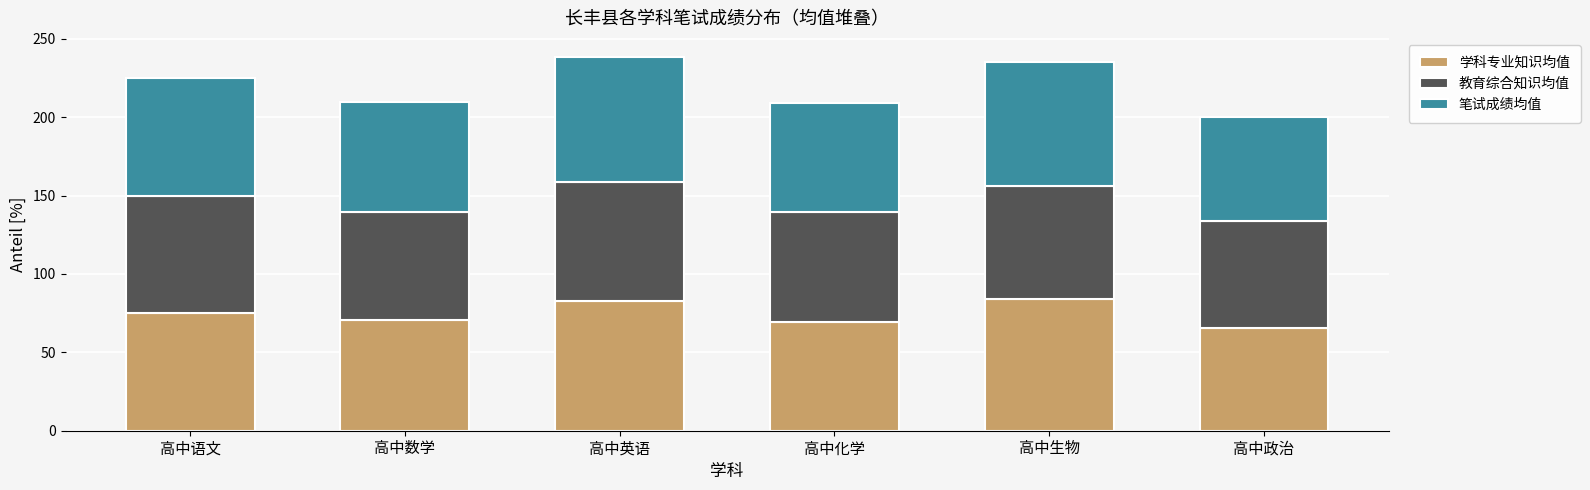

True or false: 学科专业知识均值 has a value of 69.3 at 高中化学.

True